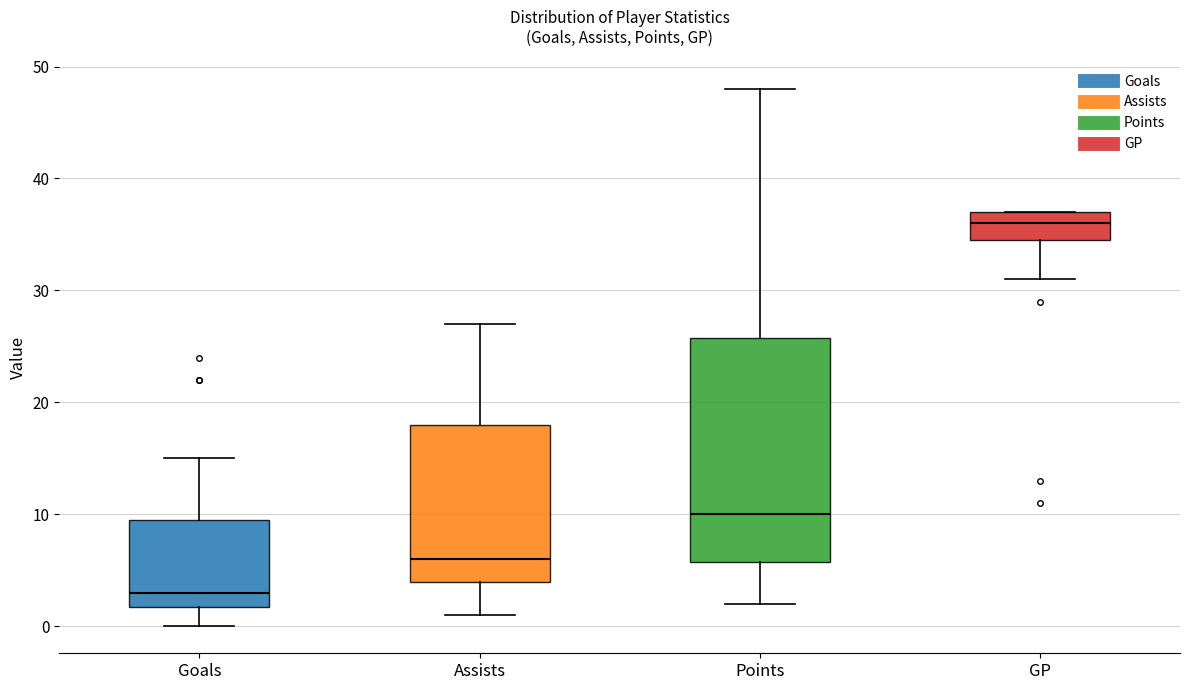

Reading left to right, read every box against the y-axis: the position of its median line, the range the box covers, and the ends of its whiskers. The values are not printed on the chart, so give them approximately, as read against the axis.

Goals: median 3, box 2 to 10, whiskers 0 to 15
Assists: median 6, box 4 to 18, whiskers 1 to 27
Points: median 10, box 6 to 26, whiskers 2 to 48
GP: median 36, box 35 to 37, whiskers 31 to 37